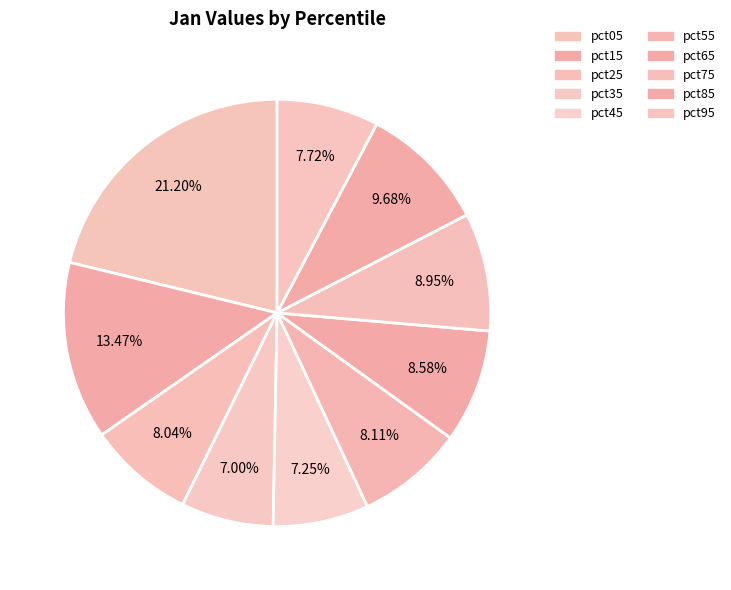

Which slice is the smallest?

pct35